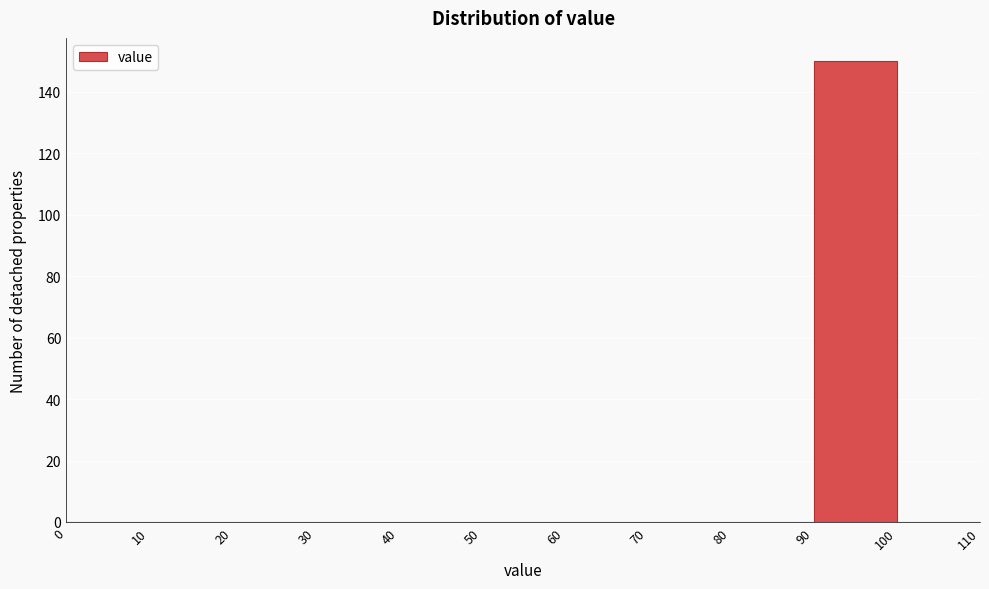

How tall is the bar that spans 90 to 100 on the x-axis? The values are not printed on the chart, so give them approximately, as read against the axis.

150